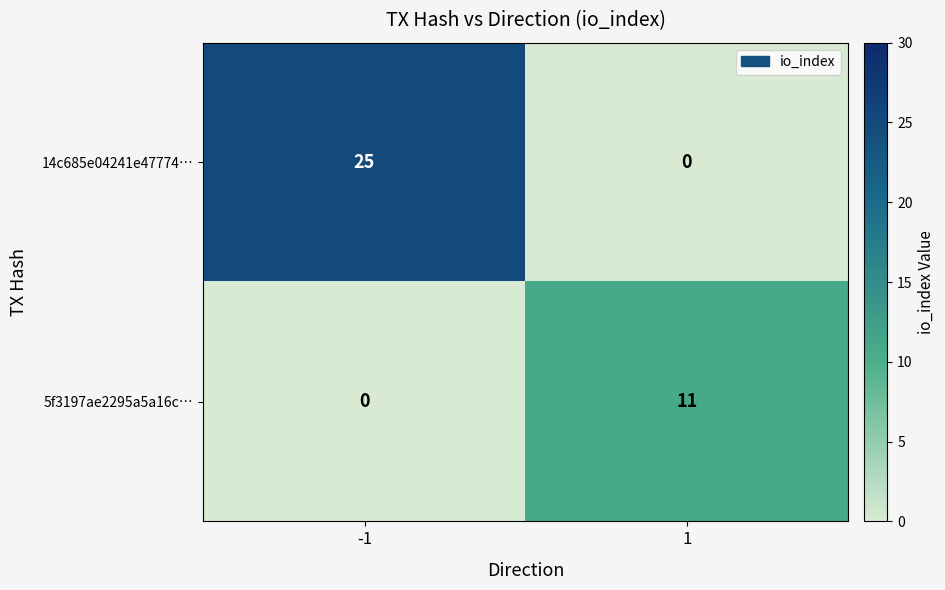

What is the greatest value displayed?

25